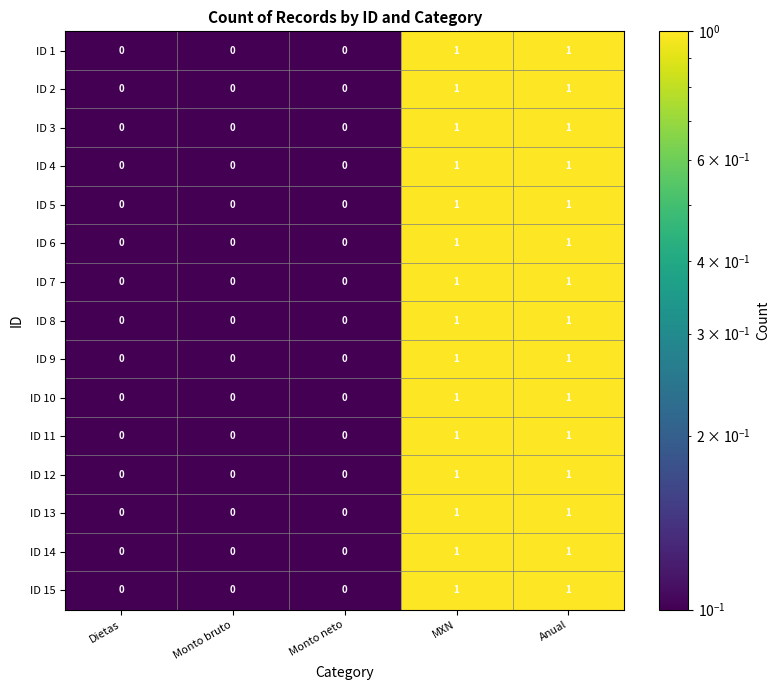

What is the minimum value shown in the chart?

0